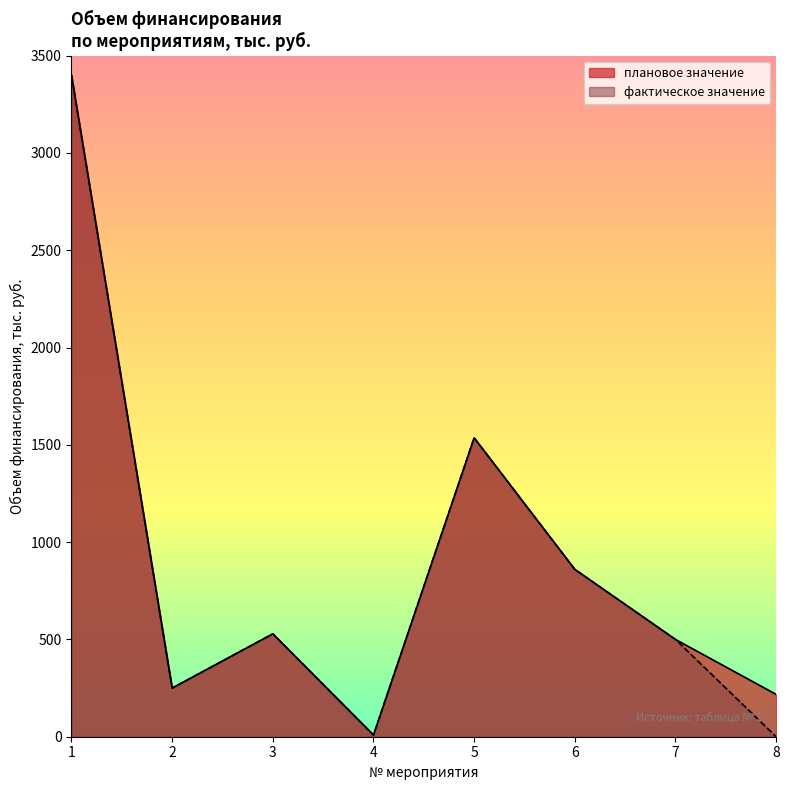

List the series in order of their overall mean, highest first.

плановое значение, фактическое значение